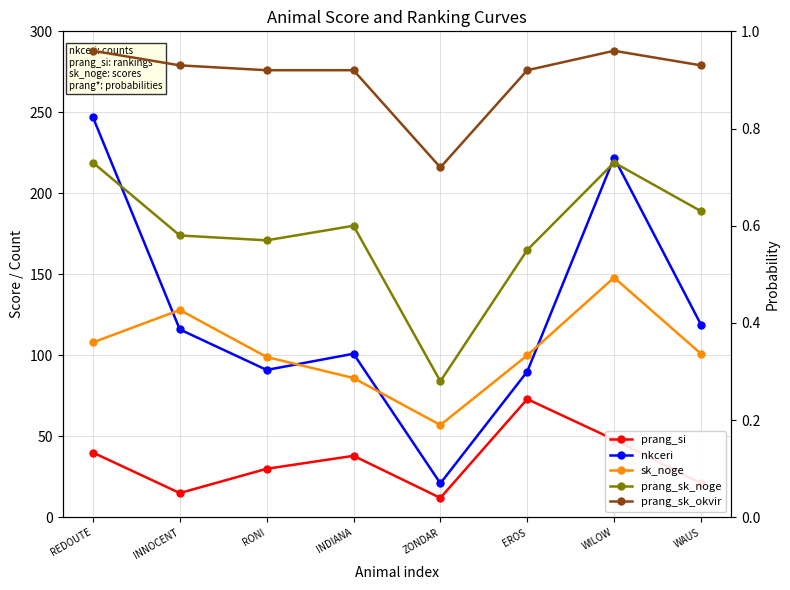

The prang_sk_okvir series shows 1.3 at REDOUTE. True or false?

False